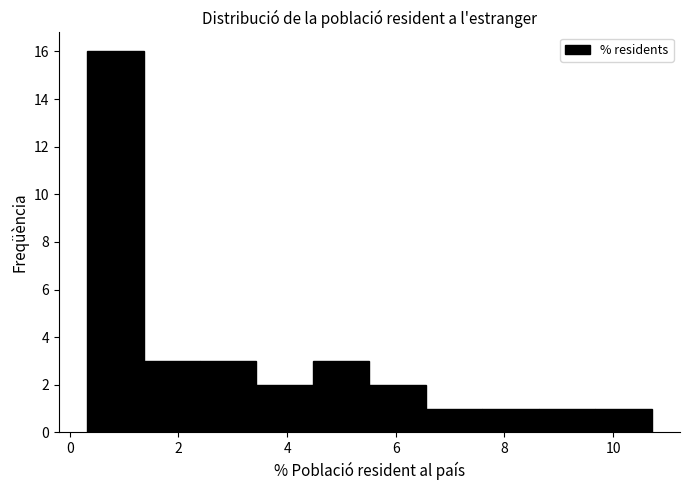

Reading left to right, transcribe this chart: for each bar, give the range it covers on the x-axis and its height. Neither the bar edges nor the heights are printed on the chart, so give them approximately, as read against the axes.

0.4 to 1.4: 16
1.4 to 2.4: 3
2.4 to 3.4: 3
3.4 to 4.4: 2
4.4 to 5.6: 3
5.6 to 6.6: 2
6.6 to 7.6: 1
7.6 to 8.6: 1
8.6 to 9.6: 1
9.6 to 10.8: 1